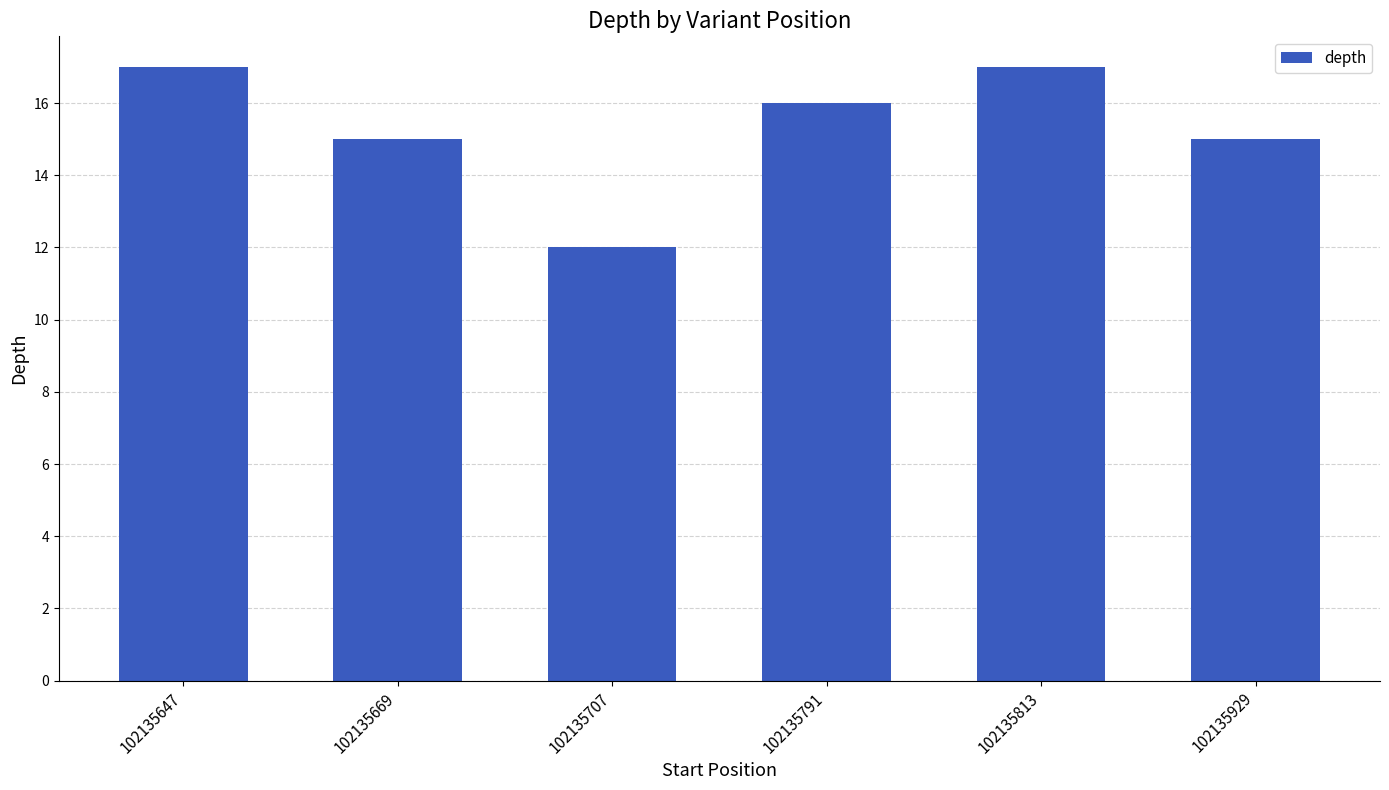

What is the value of the 2nd bar from the left?

15